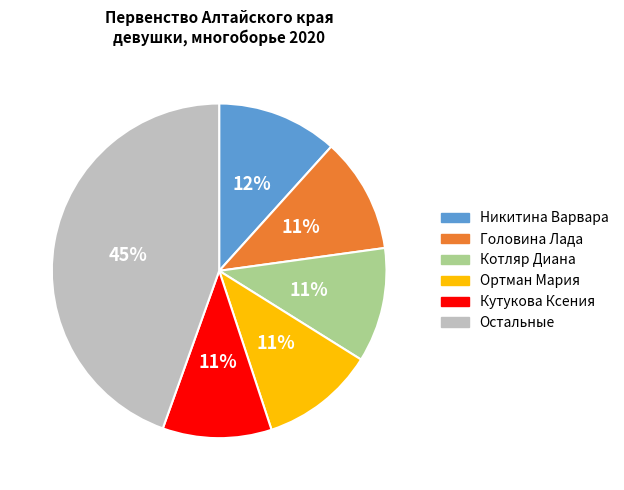

How many slices are in this pie chart?

6